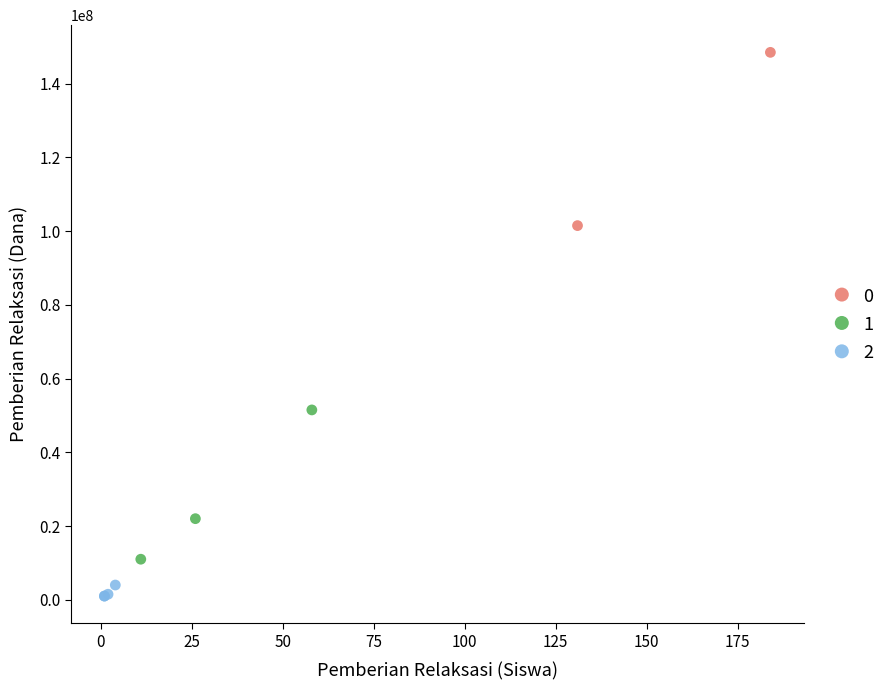

Which series reaches the minimum Y coordinate?

2